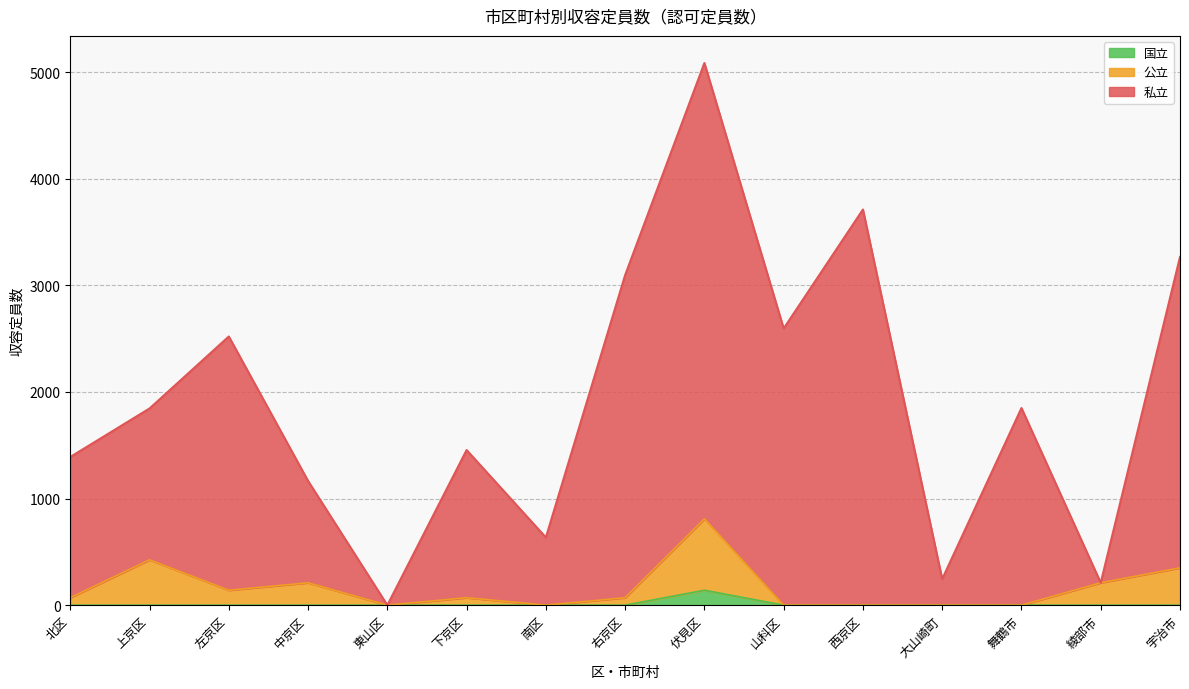

Reading left to right, what are all the values shown in this chart?

私立: 北区=1390	上京区=1845	左京区=2520	中京区=1165	東山区=0	下京区=1455	南区=635	右京区=3096	伏見区=5085	山科区=2595	西京区=3711	大山崎町=245	舞鶴市=1849	綾部市=210	宇治市=3266
公立: 北区=70	上京区=425	左京区=140	中京区=210	東山区=0	下京区=70	南区=0	右京区=70	伏見区=810	山科区=0	西京区=0	大山崎町=0	舞鶴市=0	綾部市=210	宇治市=350
国立: 北区=0	上京区=0	左京区=0	中京区=0	東山区=0	下京区=0	南区=0	右京区=0	伏見区=140	山科区=0	西京区=0	大山崎町=0	舞鶴市=0	綾部市=0	宇治市=0